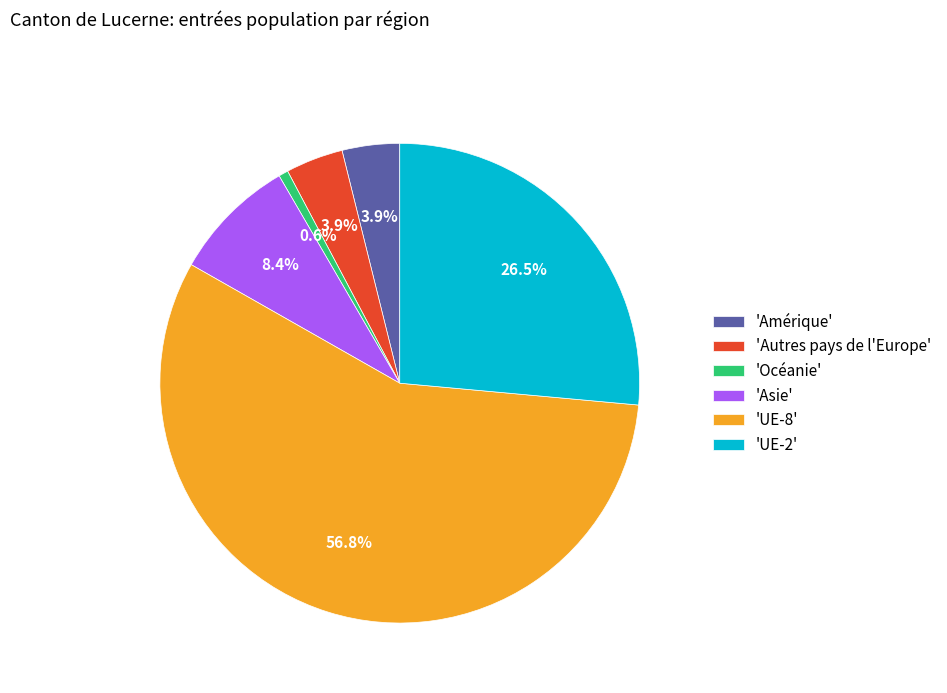

Count the number of slices in the pie.

6